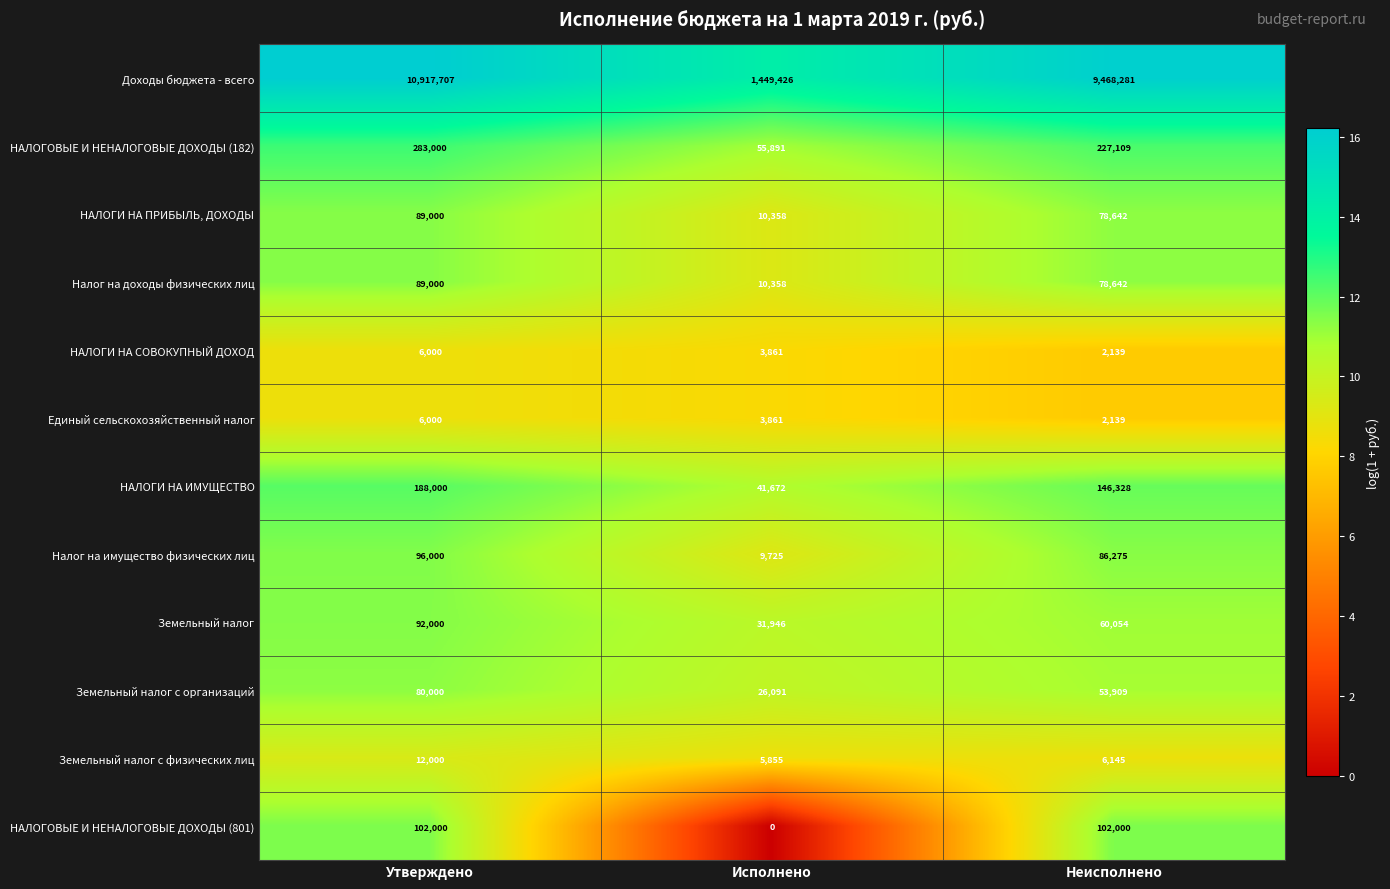

Is it true that НАЛОГИ НА СОВОКУПНЫЙ ДОХОД equals 2139 at Неисполнено?

True